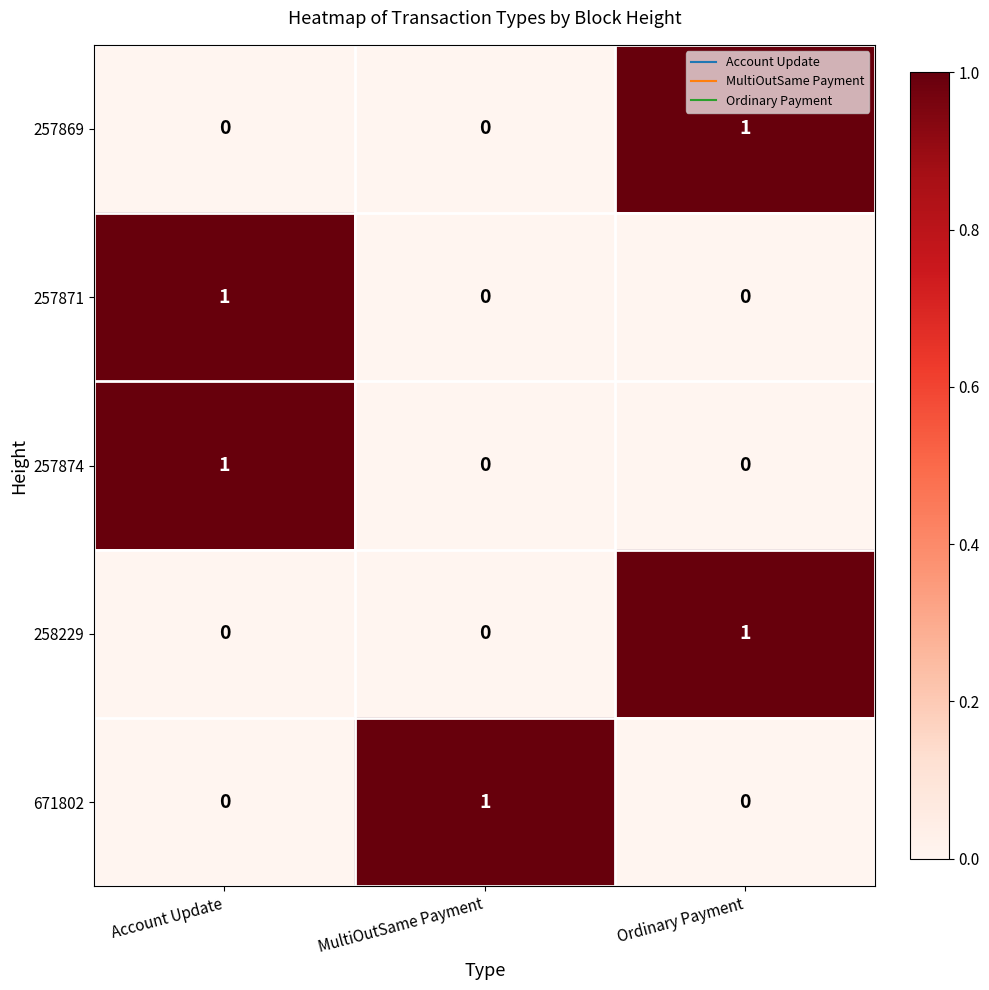

The 257869 series shows 0 at MultiOutSame Payment. True or false?

True